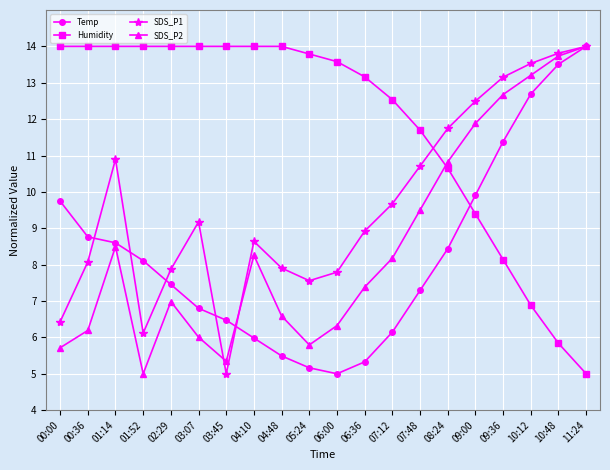

Is it true that SDS_P2 equals 5.0 at 01:52?

True